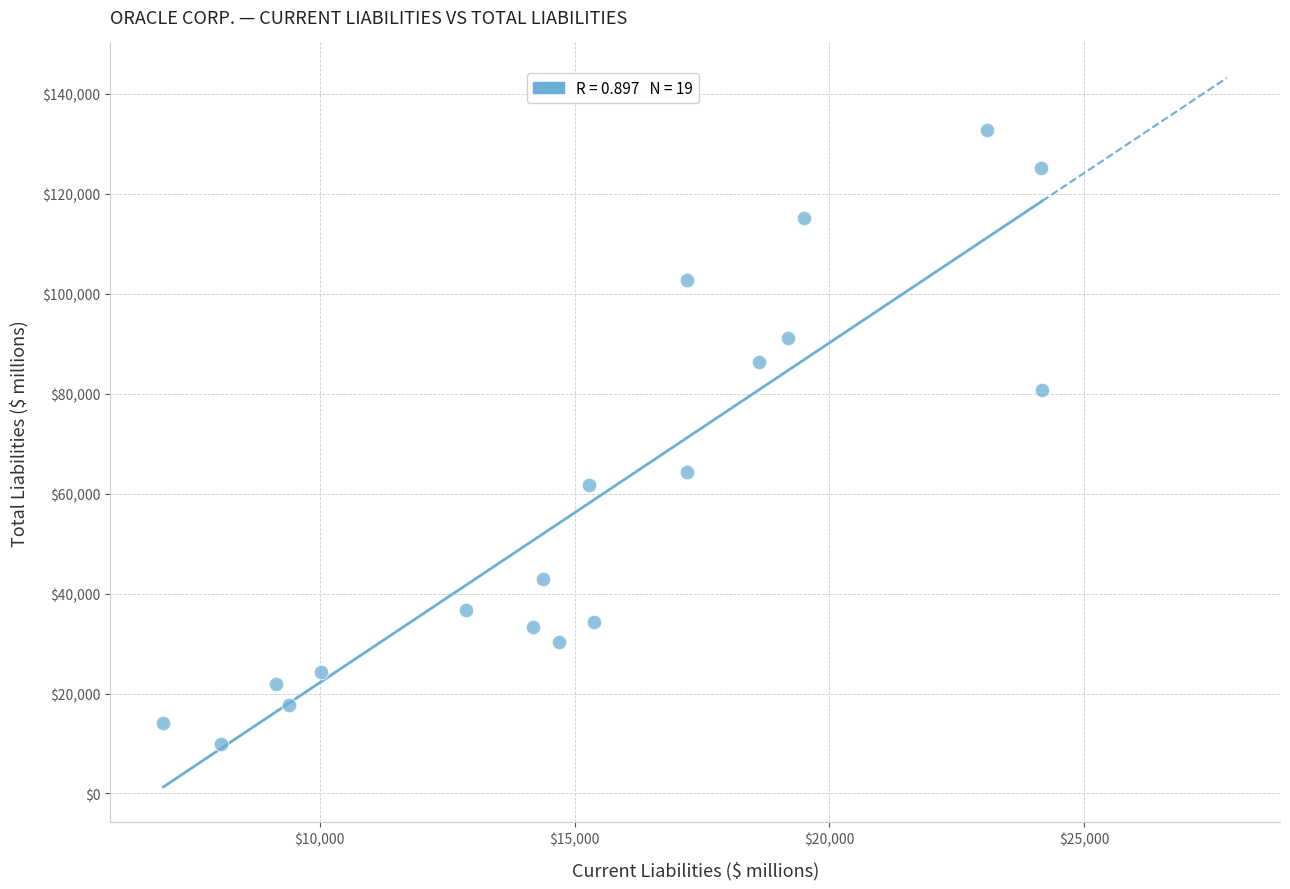

What Y value in the scatter plot is closest to 71339?

64390